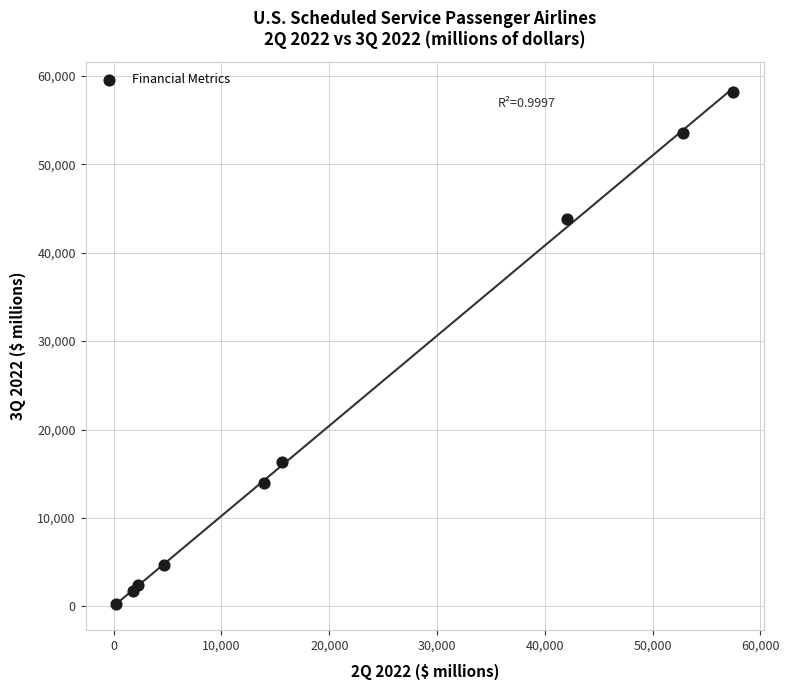

What is the average Y value?

21665.6